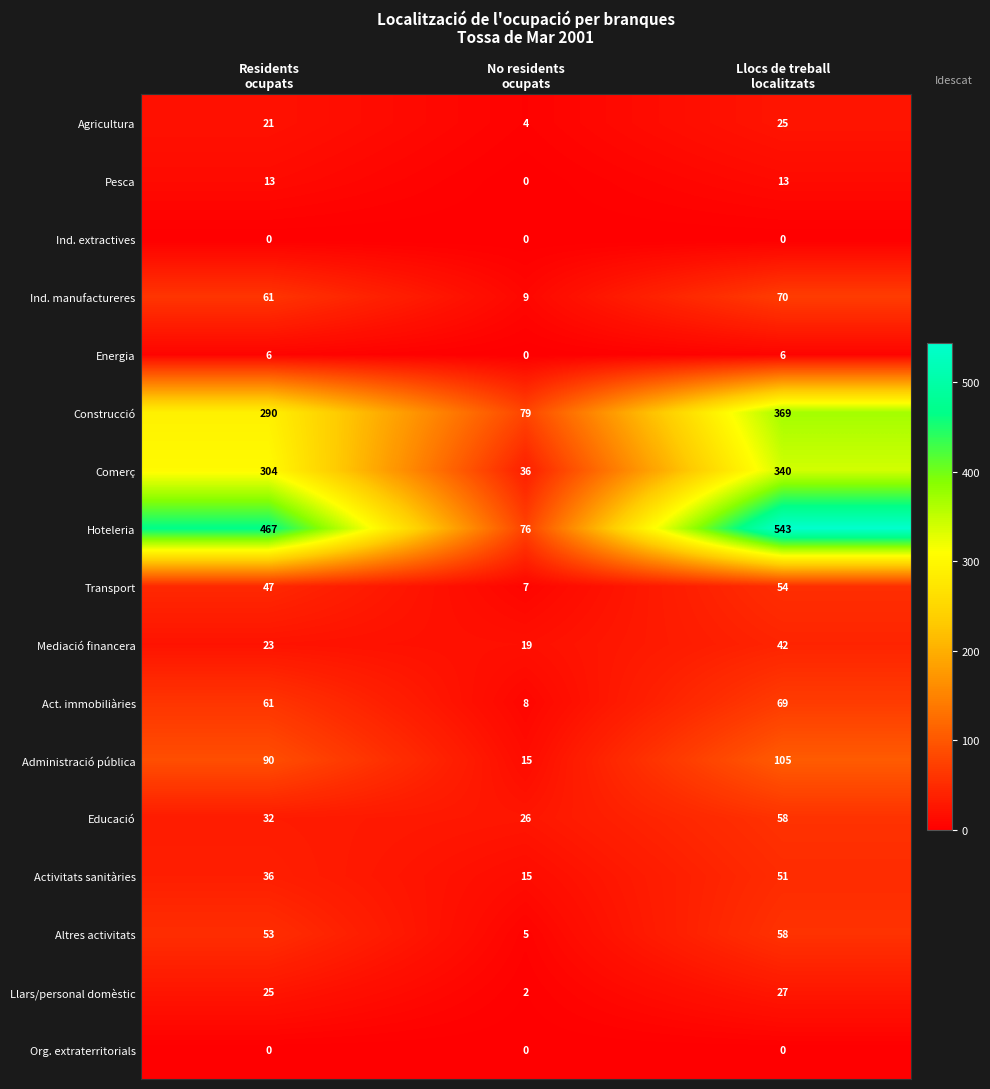

Which series has the largest total across all categories?

Hoteleria